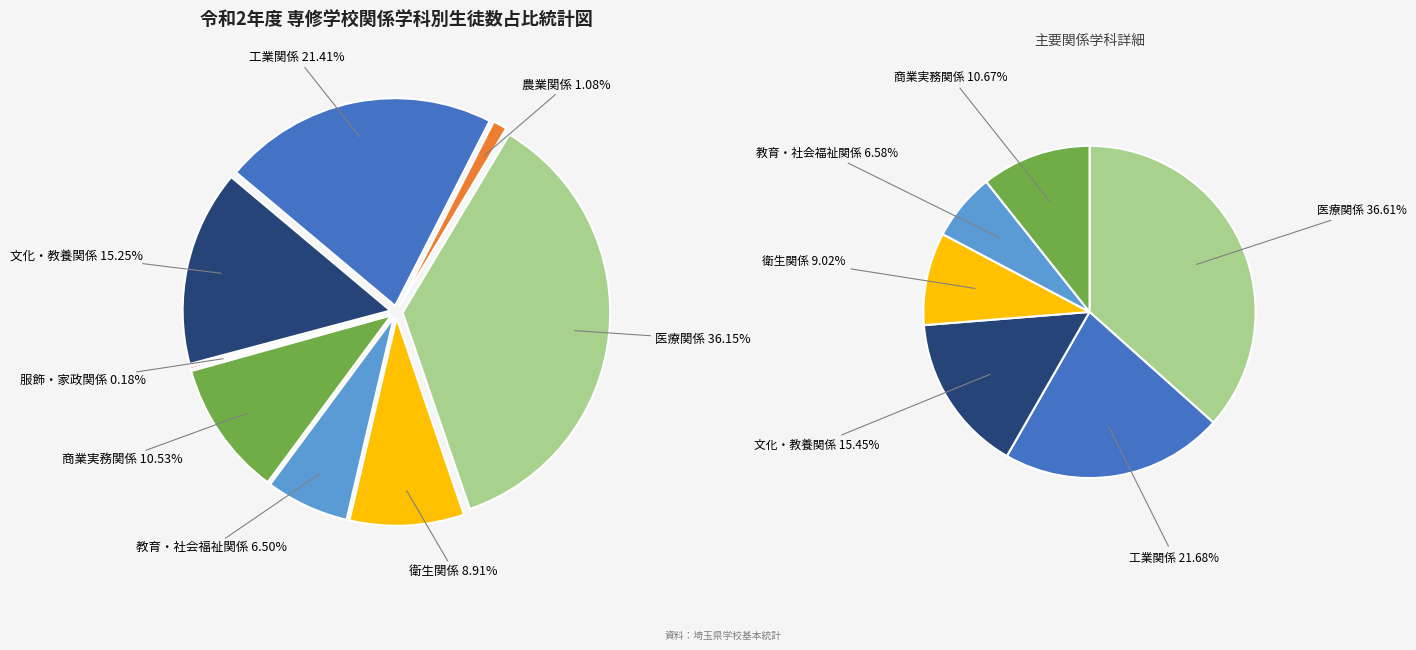

True or false: 農業関係 accounts for 11% of the total.

False